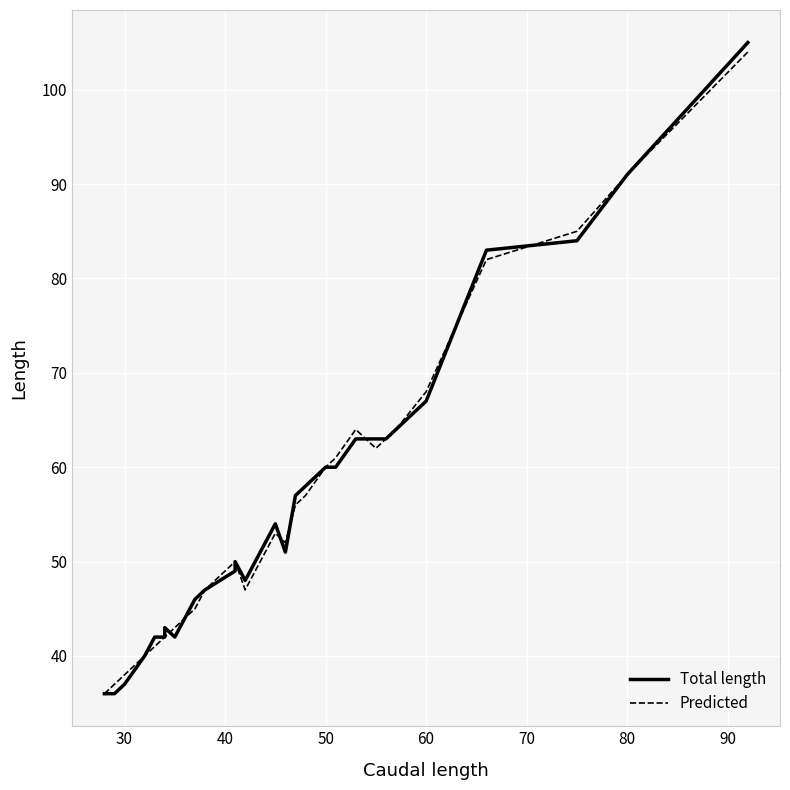

At how many categories does at least one series exceed 74?

4